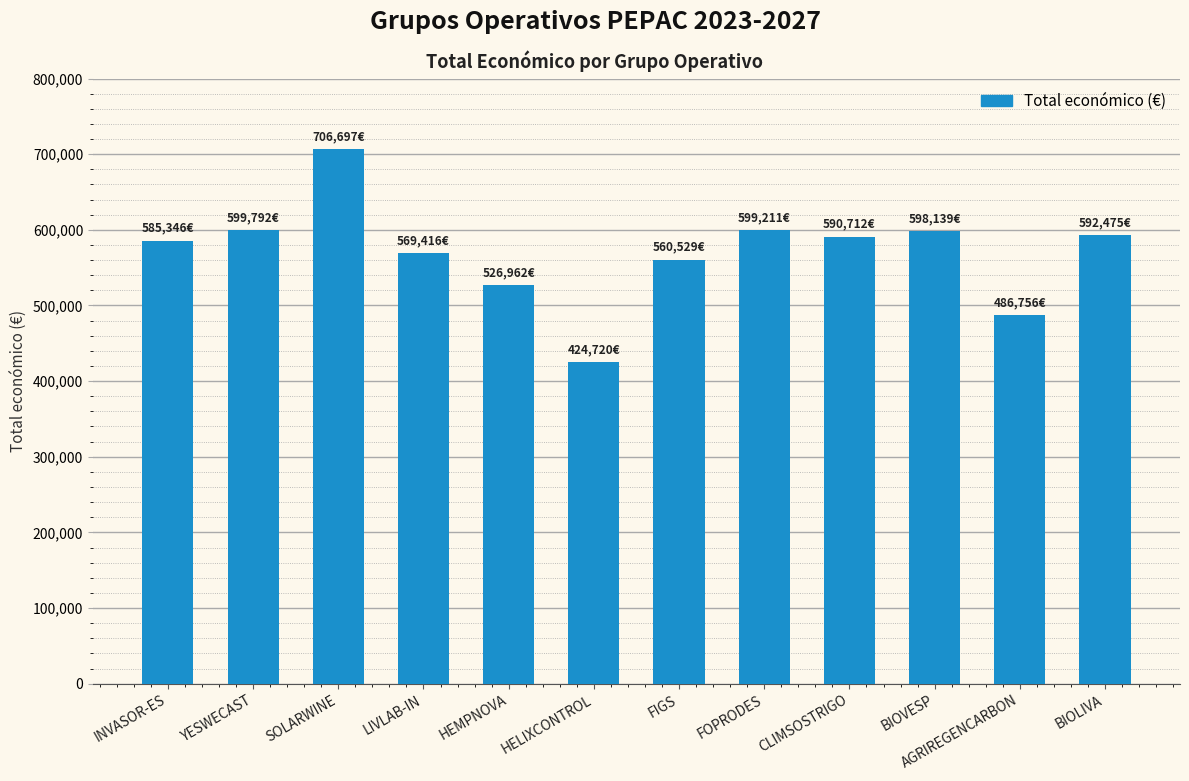

Approximately how many times larger is the value at YESWECAST compared to FOPRODES?

1.0